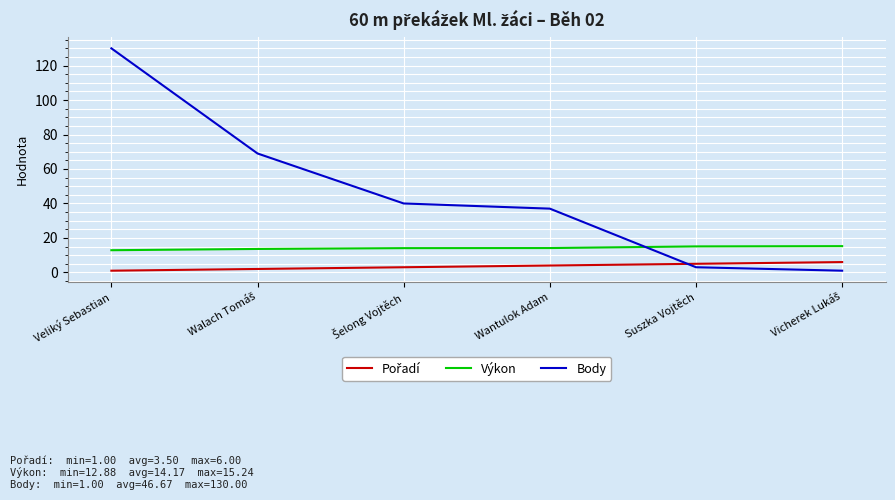

Which series has the widest spread of values?

Body